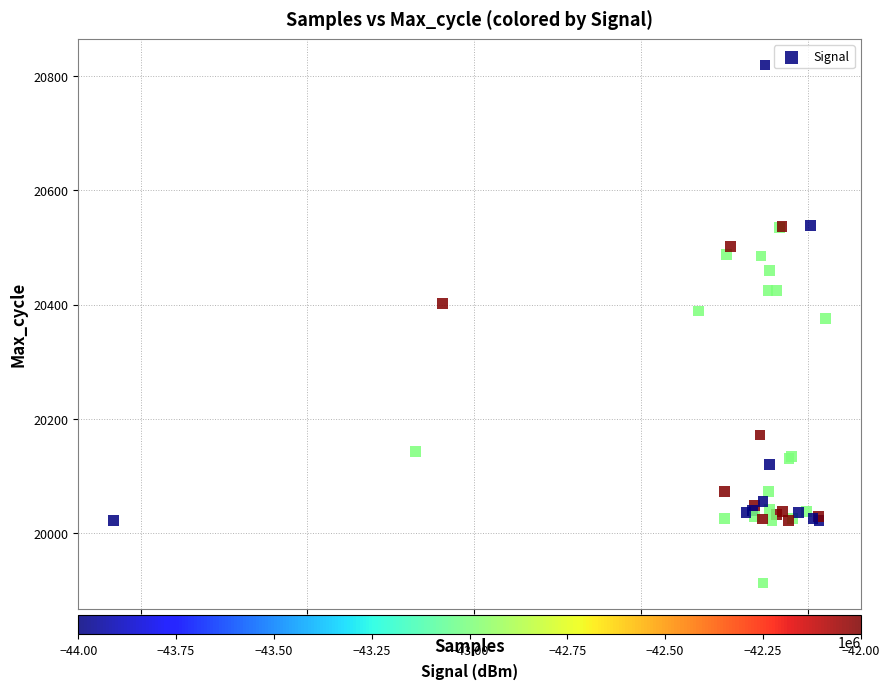

What Y value in the scatter plot is closest to 20366?

20376